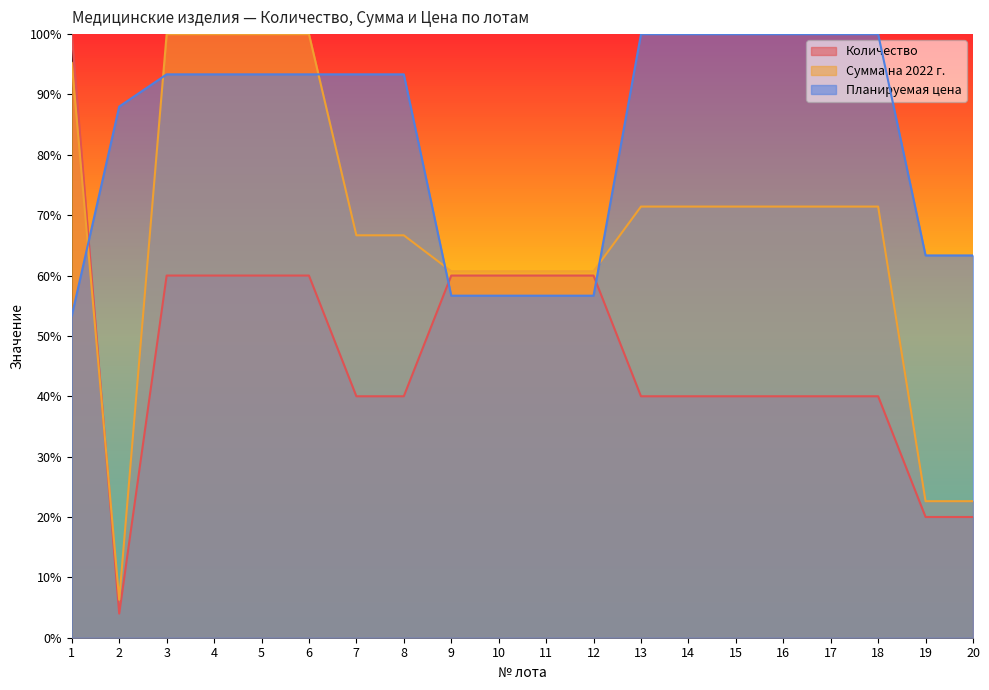

The Количество series shows 0.1 at 2. True or false?

False